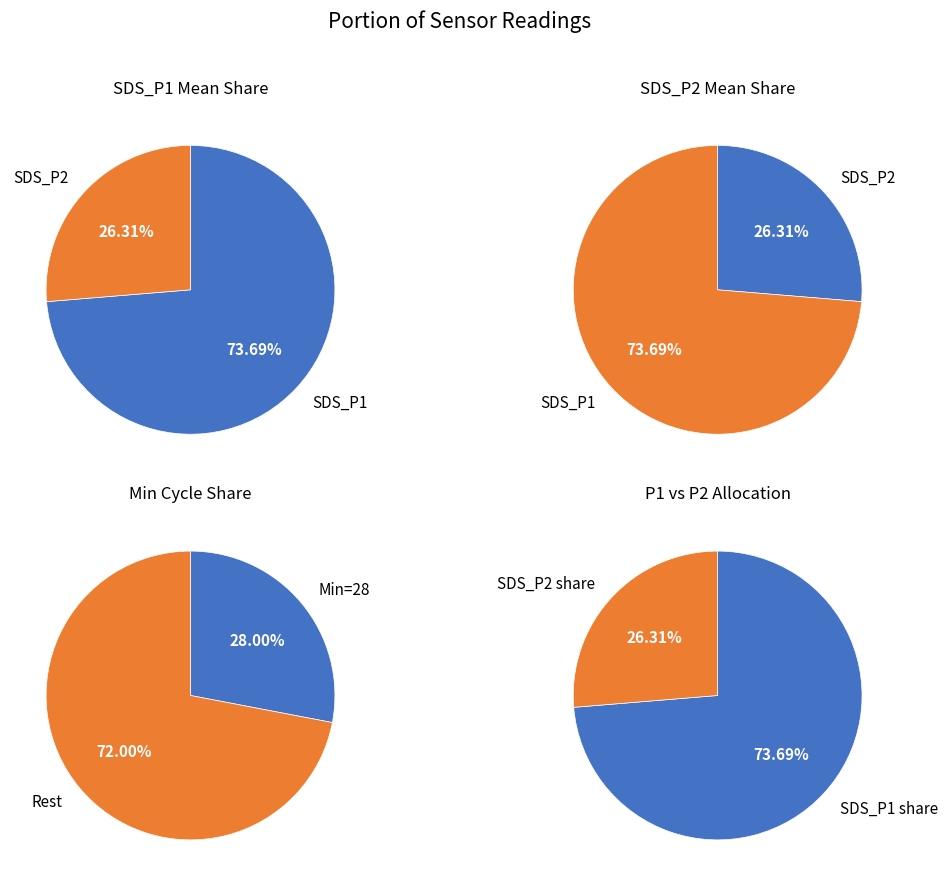

Is it true that 15 is 1% of the pie?

False